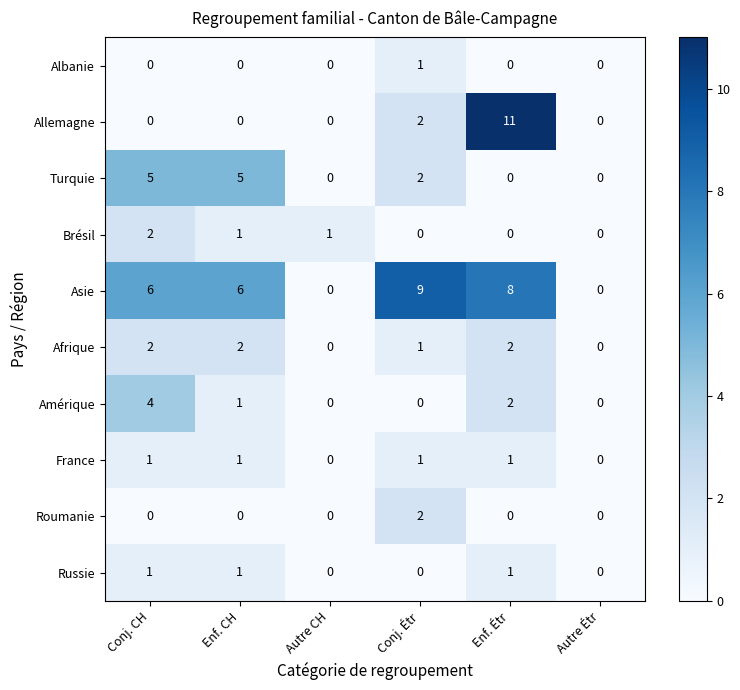

How many distinct data groups are displayed?

10